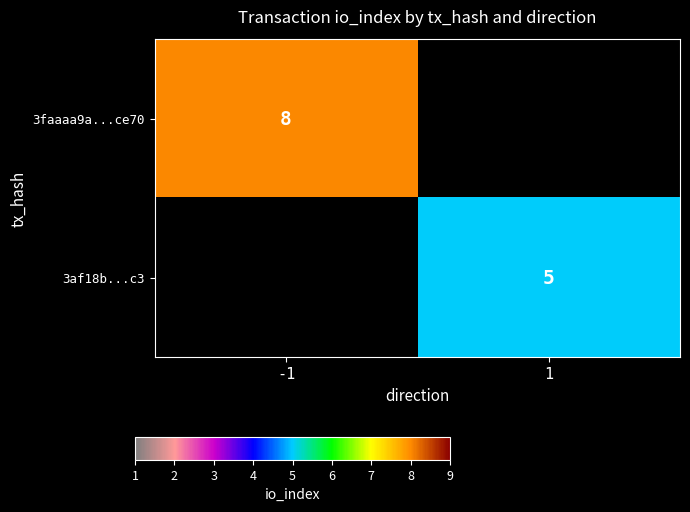

The value of 3af18b...c3 at 1 is 5. True or false?

True